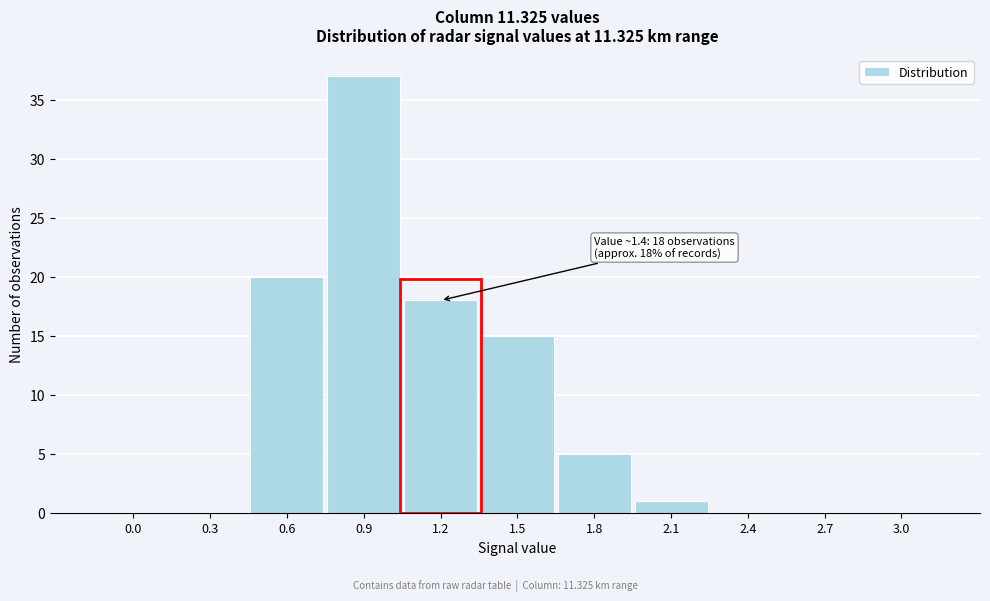

Reading left to right, what are all the values shown in this chart?

0.0=0	0.3=0	0.6=20	0.9=37	1.2=18	1.5=15	1.8=5	2.1=1	2.4=0	2.7=0	3.0=0